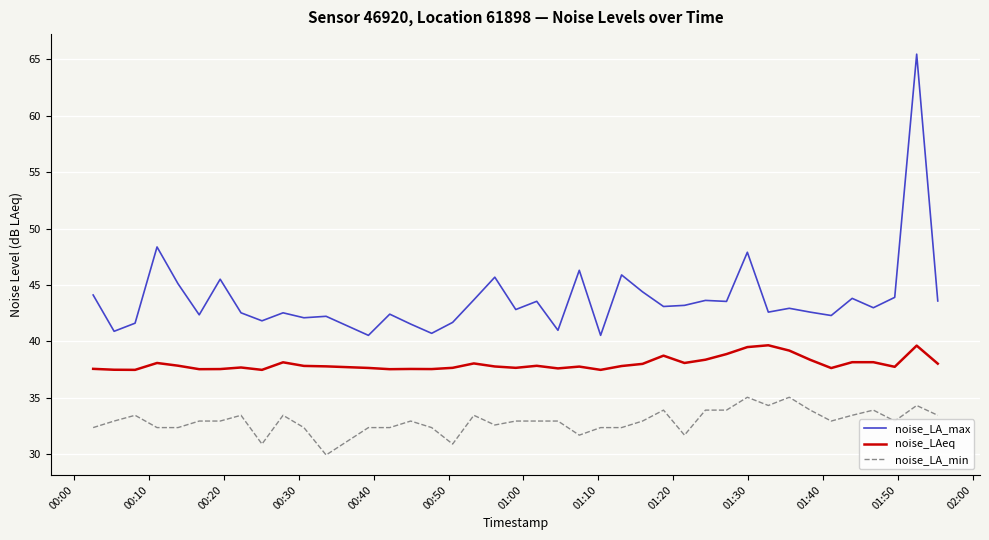

True or false: noise_LA_min and noise_LAeq cross at least once.

False